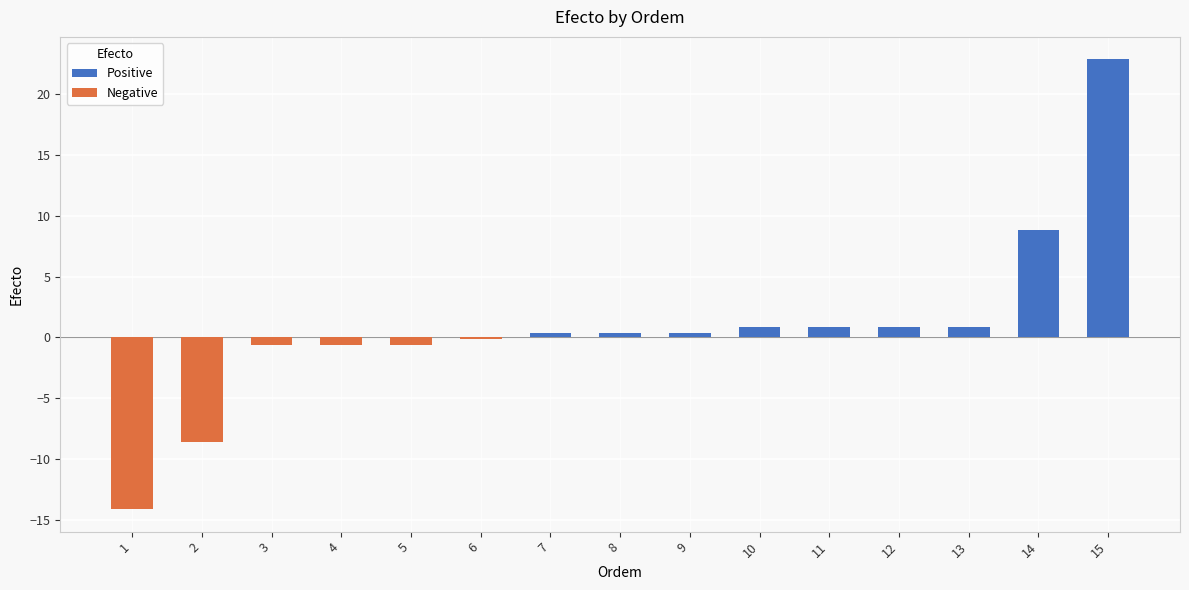

How many bars are there in total?

15